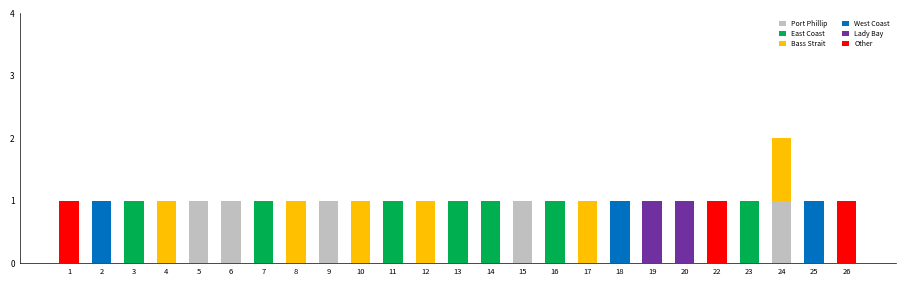

At which category is the sum across all series the highest?

24